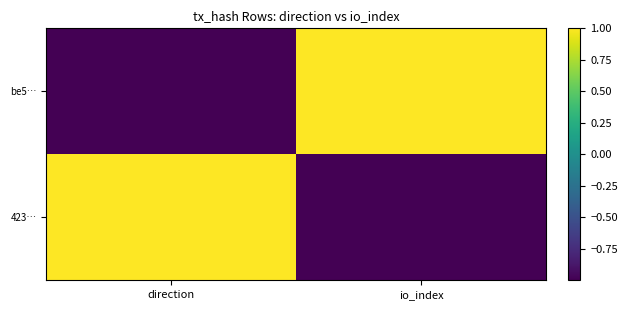

Reading left to right, transcribe all the data shown in this chart.

be5…: direction=-1	io_index=1
423…: direction=1	io_index=-1